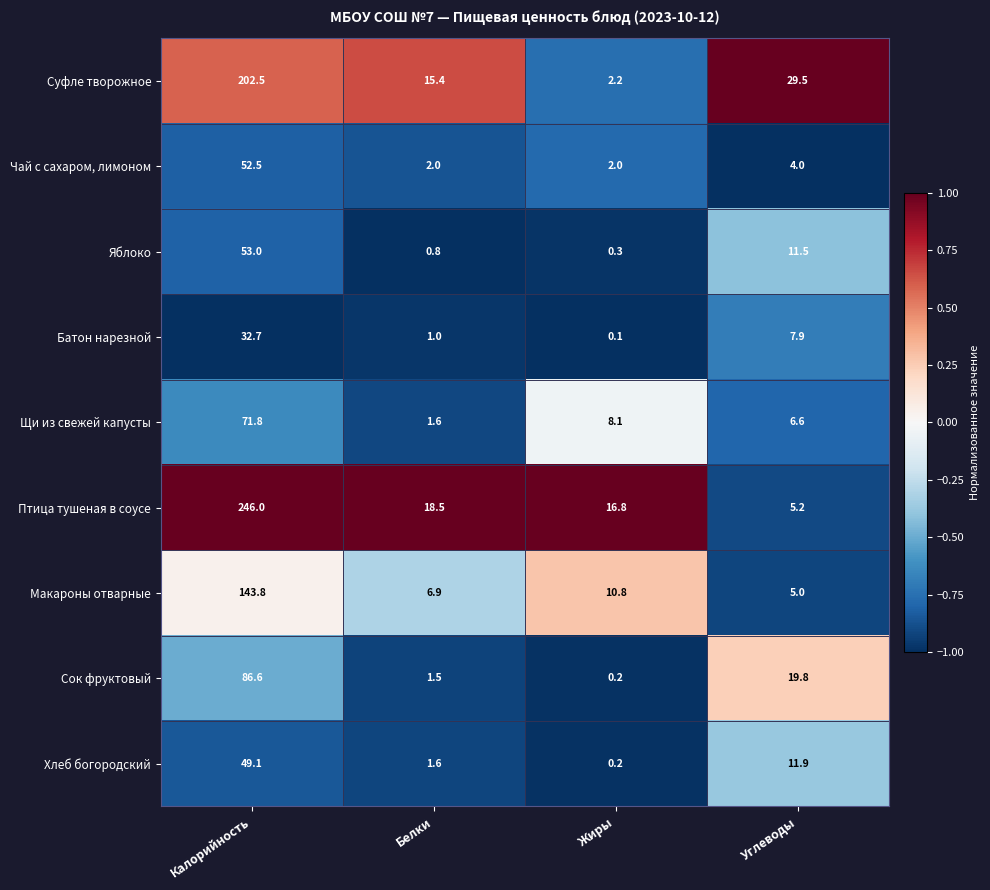

Is the value of Чай с сахаром, лимоном at Жиры greater than the value of Щи из свежей капусты at Жиры?

No